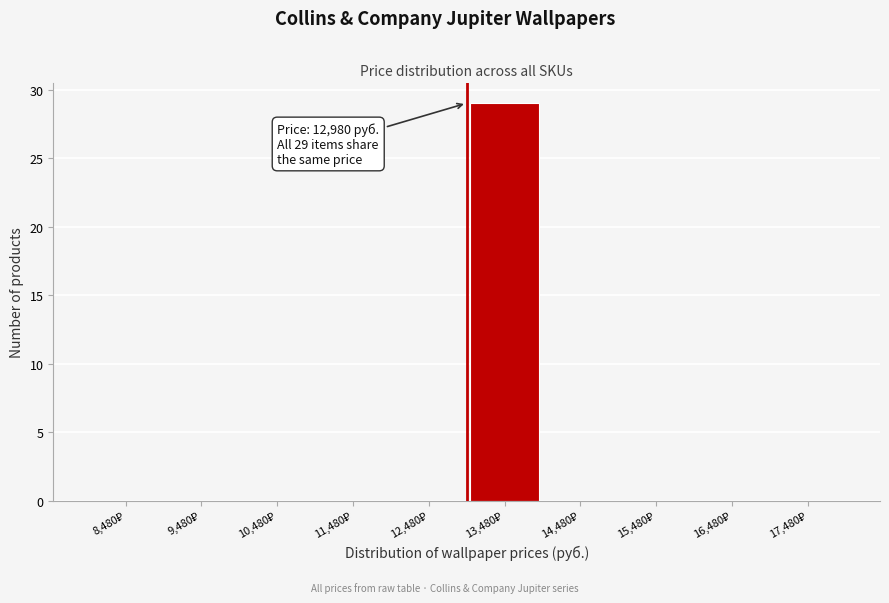

Over which range of the x-axis is the bar tallest?

12980 to 13980